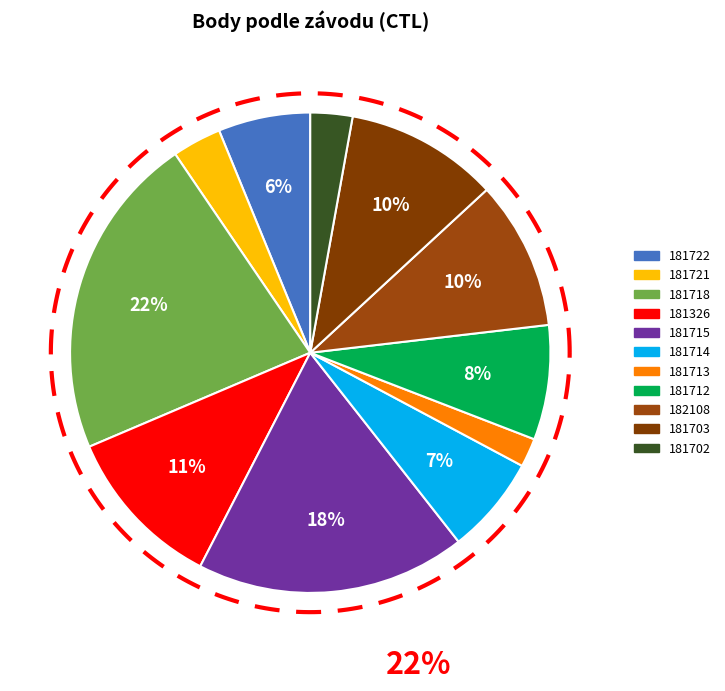

Which slice is the smallest?

181713